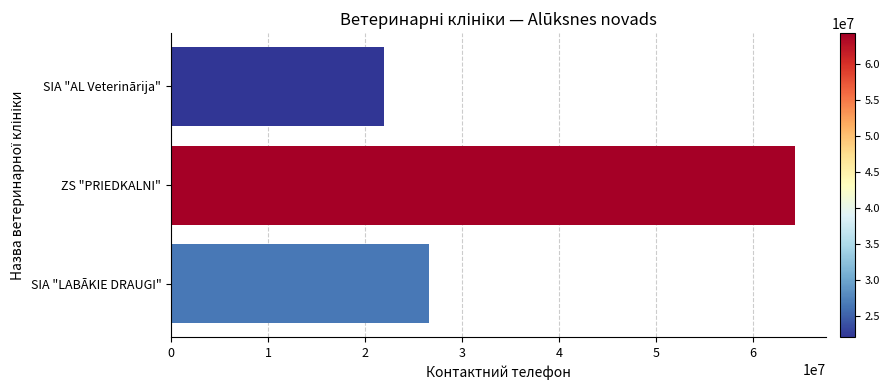

The chart shows a value of 31881931 at SIA "AL Veterinārija". True or false?

False